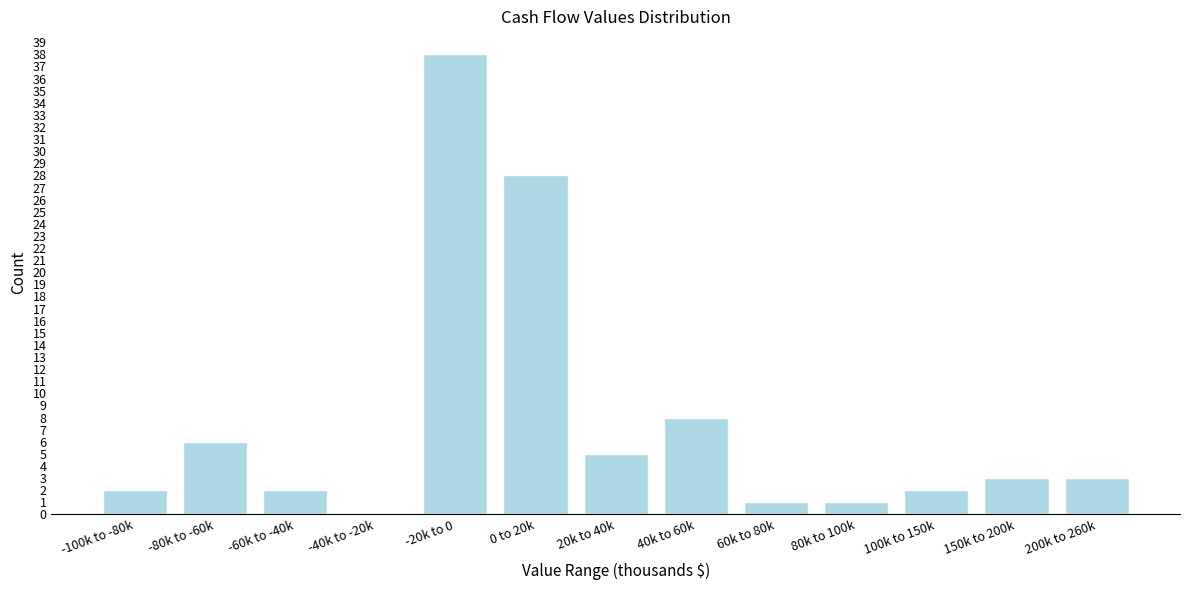

Reading left to right, extract all data points from this chart.

-100k to -80k=2	-80k to -60k=6	-60k to -40k=2	-40k to -20k=0	-20k to 0=38	0 to 20k=28	20k to 40k=5	40k to 60k=8	60k to 80k=1	80k to 100k=1	100k to 150k=2	150k to 200k=3	200k to 260k=3